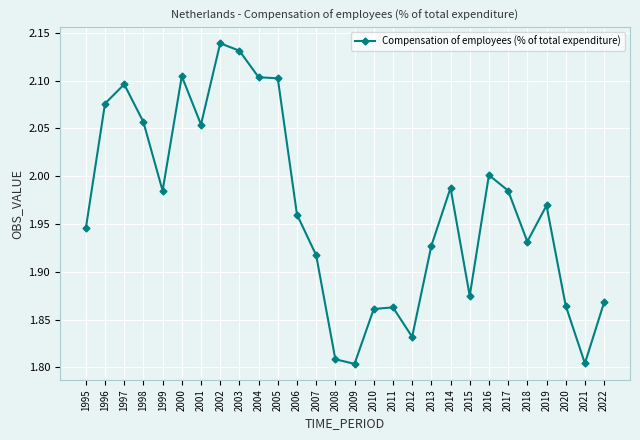

What is the difference between the maximum and minimum values?

0.3